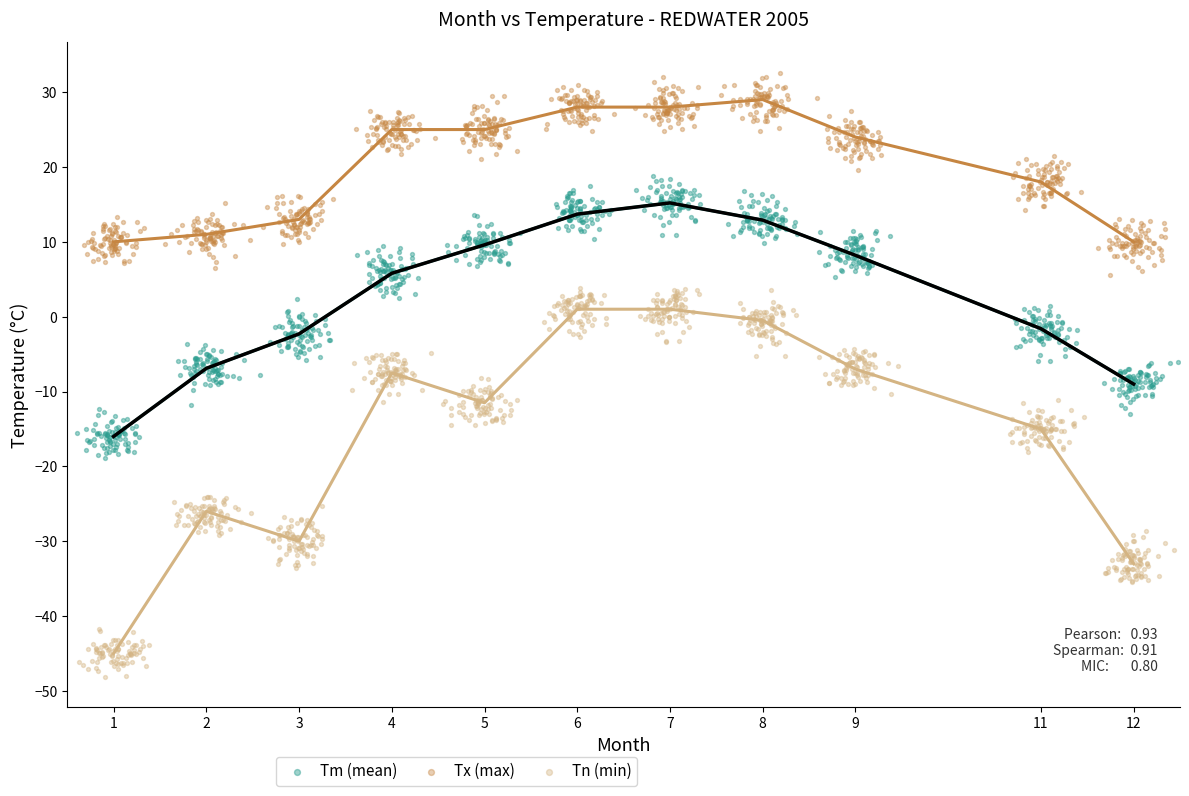

Which series reaches the minimum Y coordinate?

Tn (min)